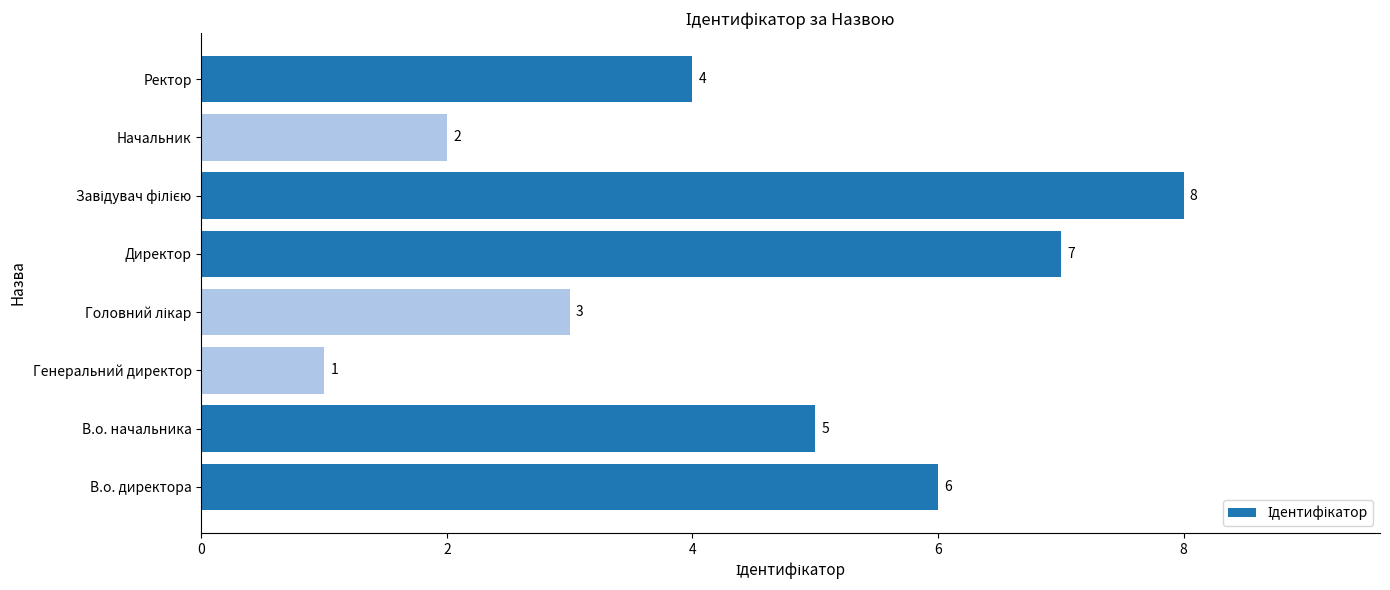

How many data points does each series have?

8